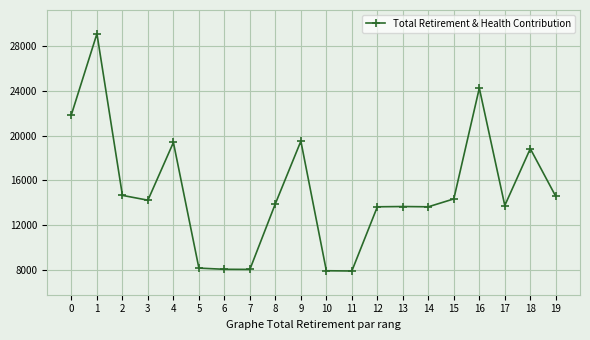

The chart shows a value of 21895 at 0. True or false?

True